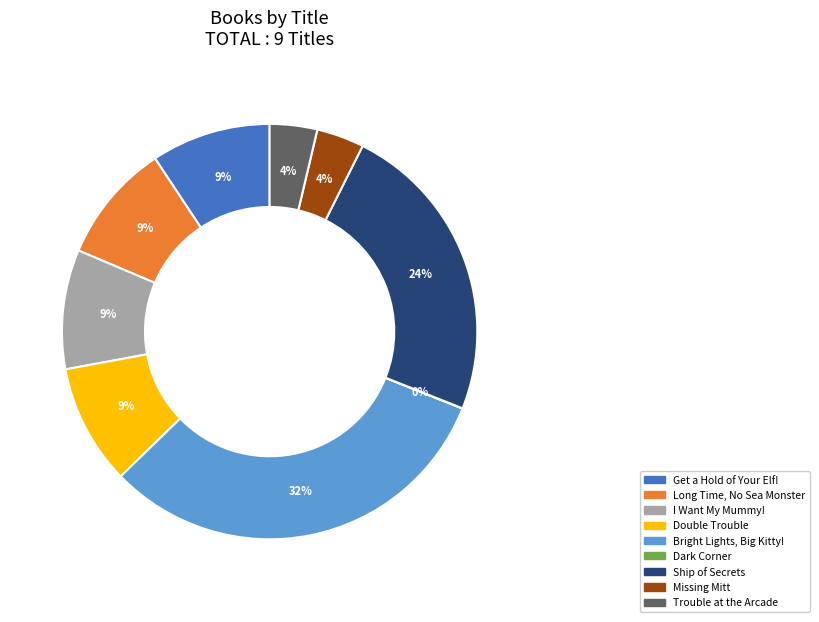

Which category has the biggest portion of the pie?

Bright Lights, Big Kitty!